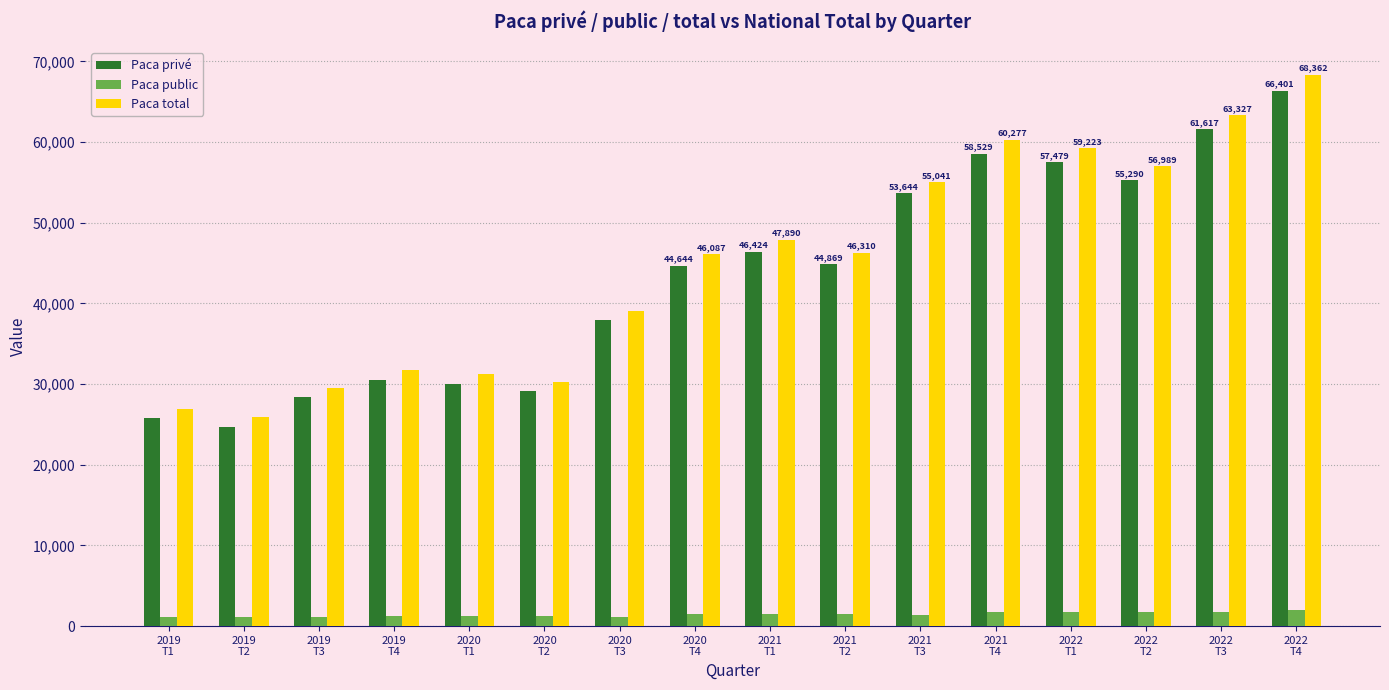

Which series has the largest total across all categories?

Paca total